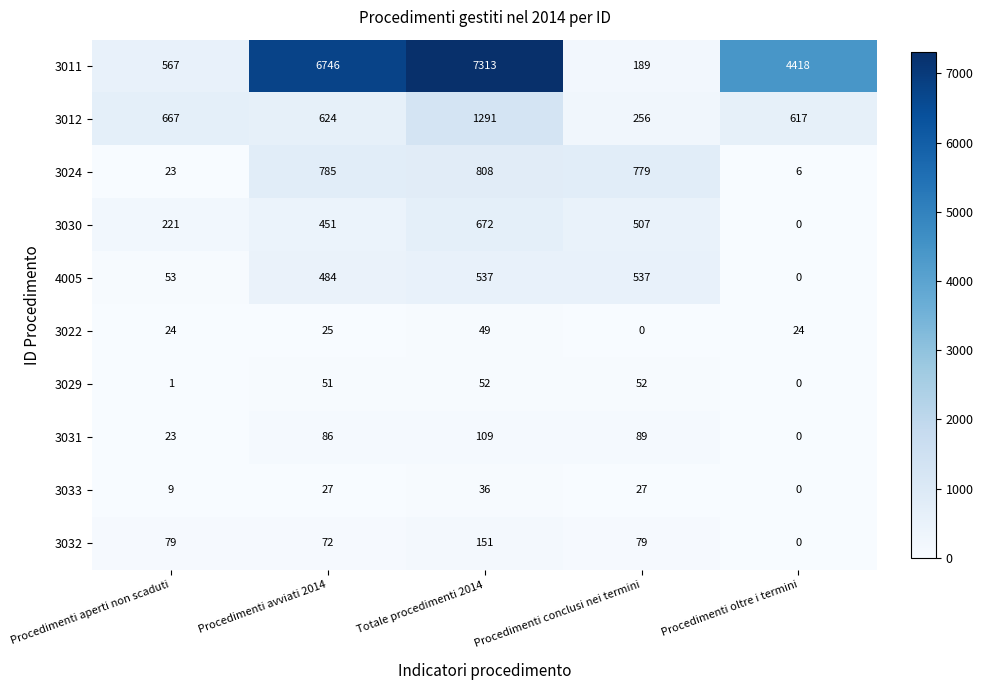

Which series has the largest total across all categories?

3011